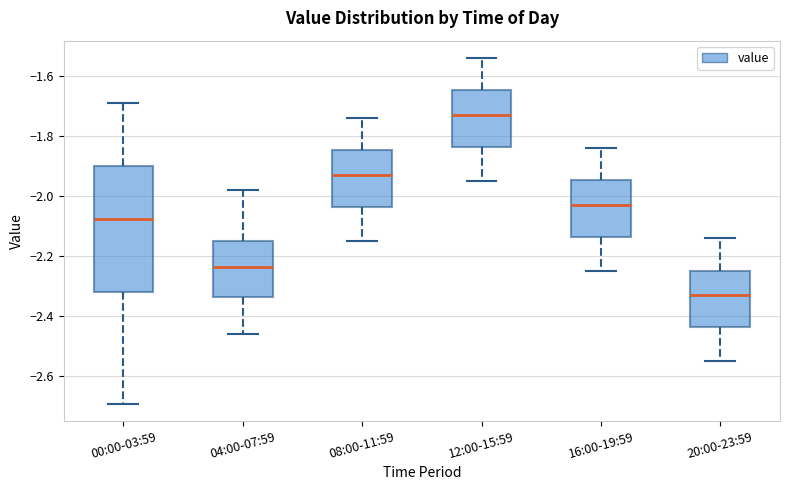

Comparing the boxes themselves (not the whiskers), which one is the tallest?

00:00-03:59